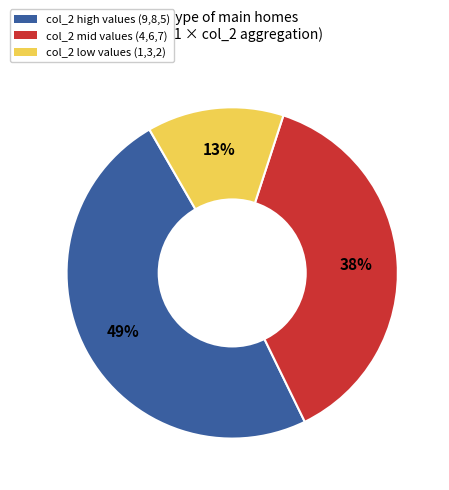

Approximately how many times larger is the value at col_2 mid values (4,6,7) compared to col_2 high values (9,8,5)?

0.8